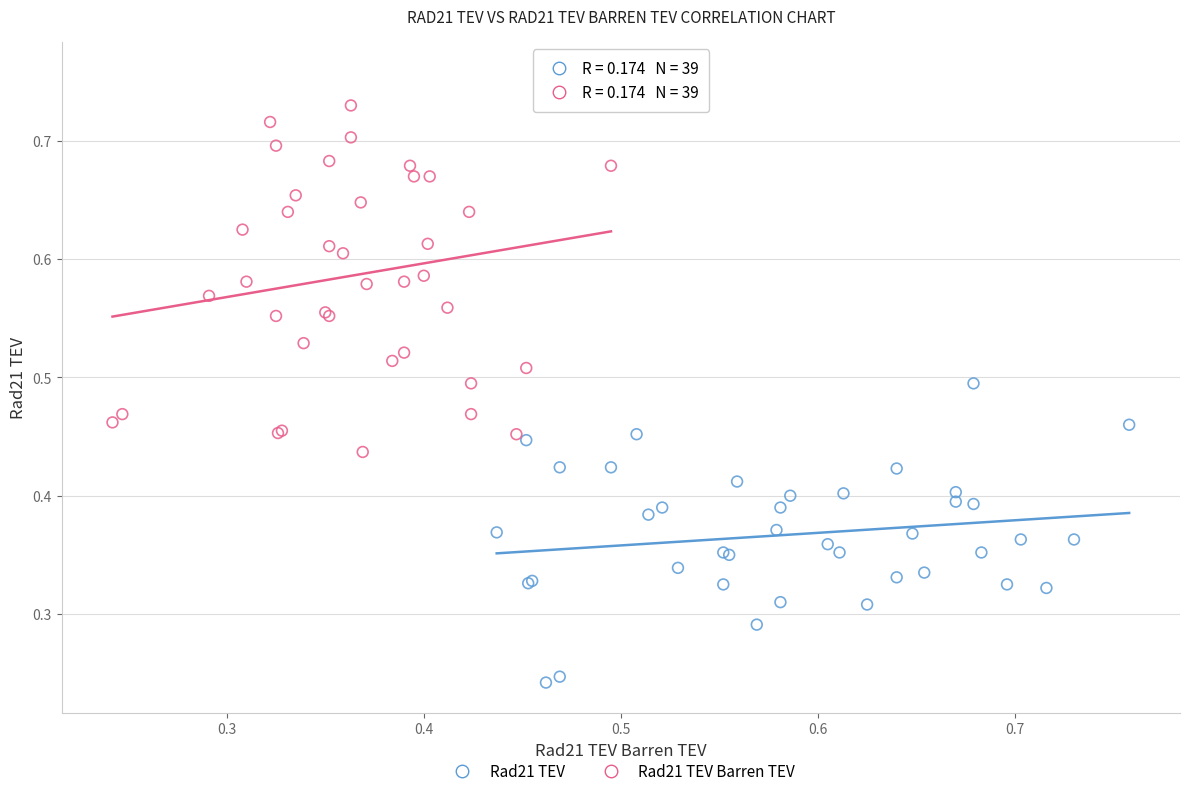

Which series contains the highest Y value?

Rad21 TEV Barren TEV